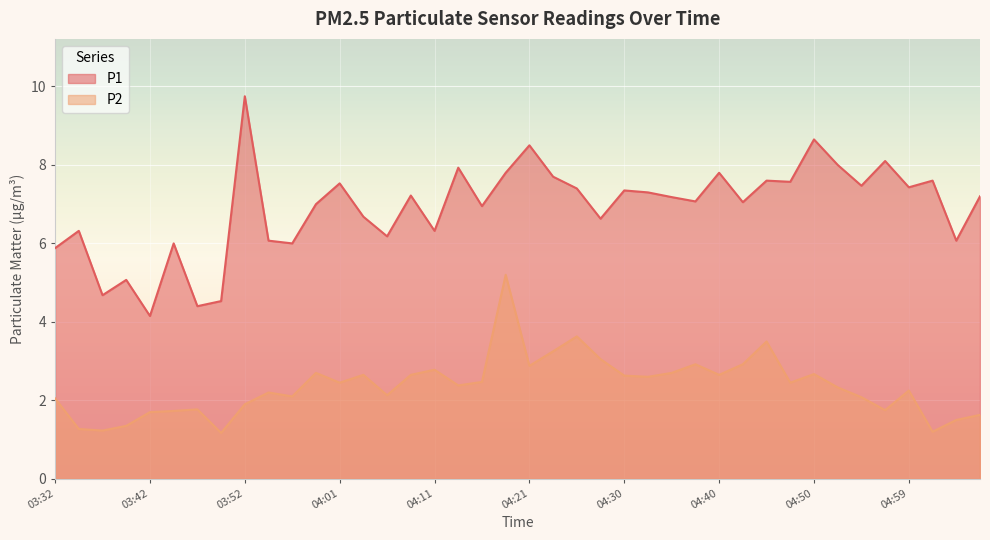

What is the value of the P1 point at the 26th from the left?

7.3